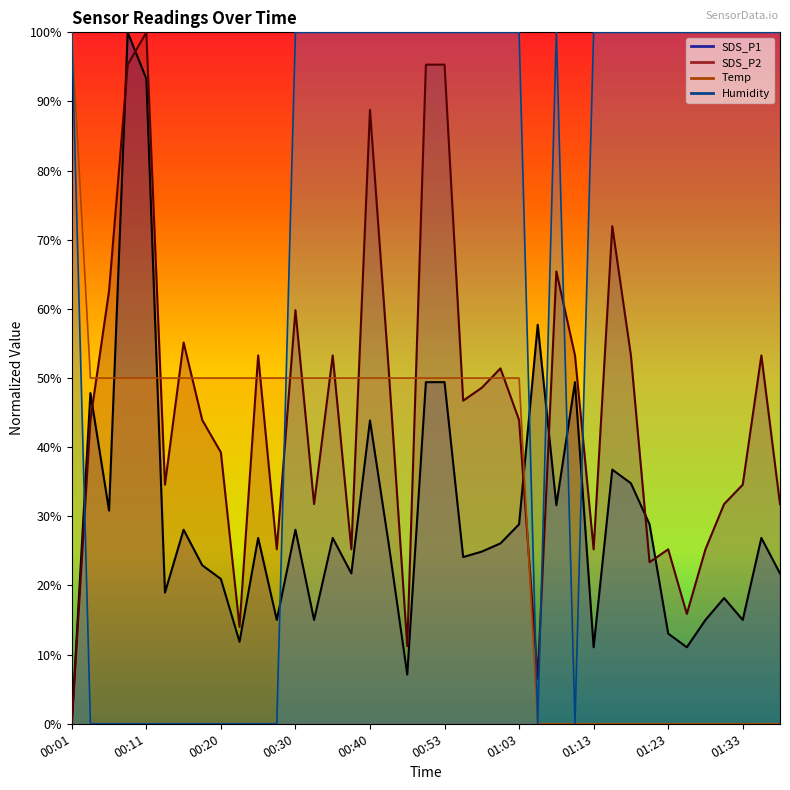

Rank the series by their maximum value, from lowest to highest.

Humidity, Temp, SDS_P2, SDS_P1